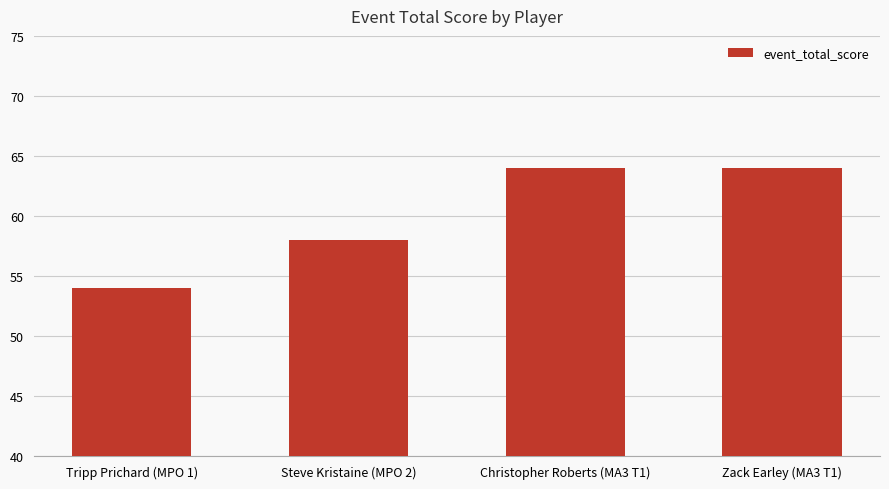

What is the greatest value displayed?

64